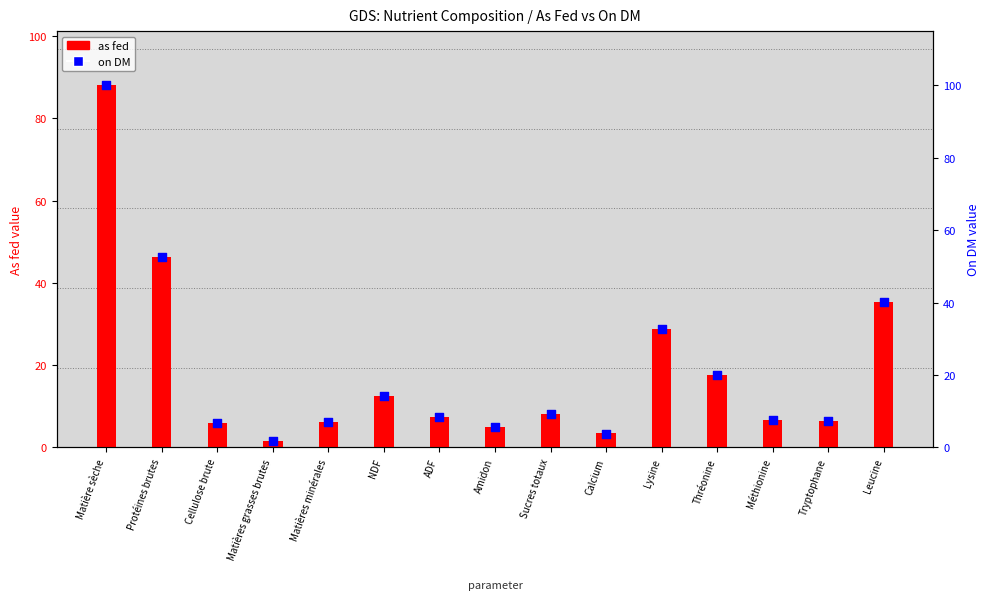

Which series reaches the maximum Y coordinate?

on DM